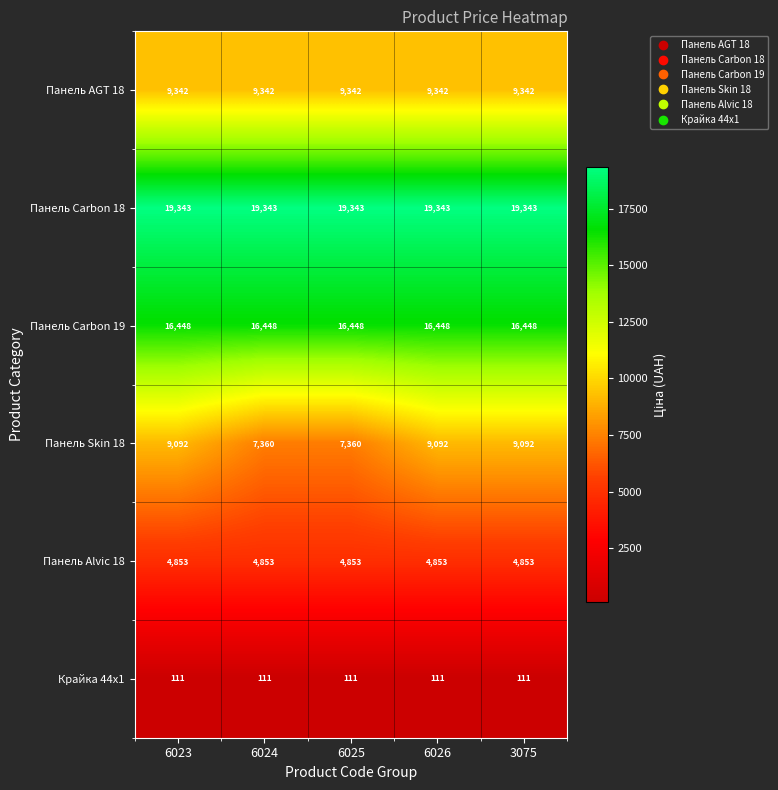

What is the spread (max minus min) of values at 6024?

19232